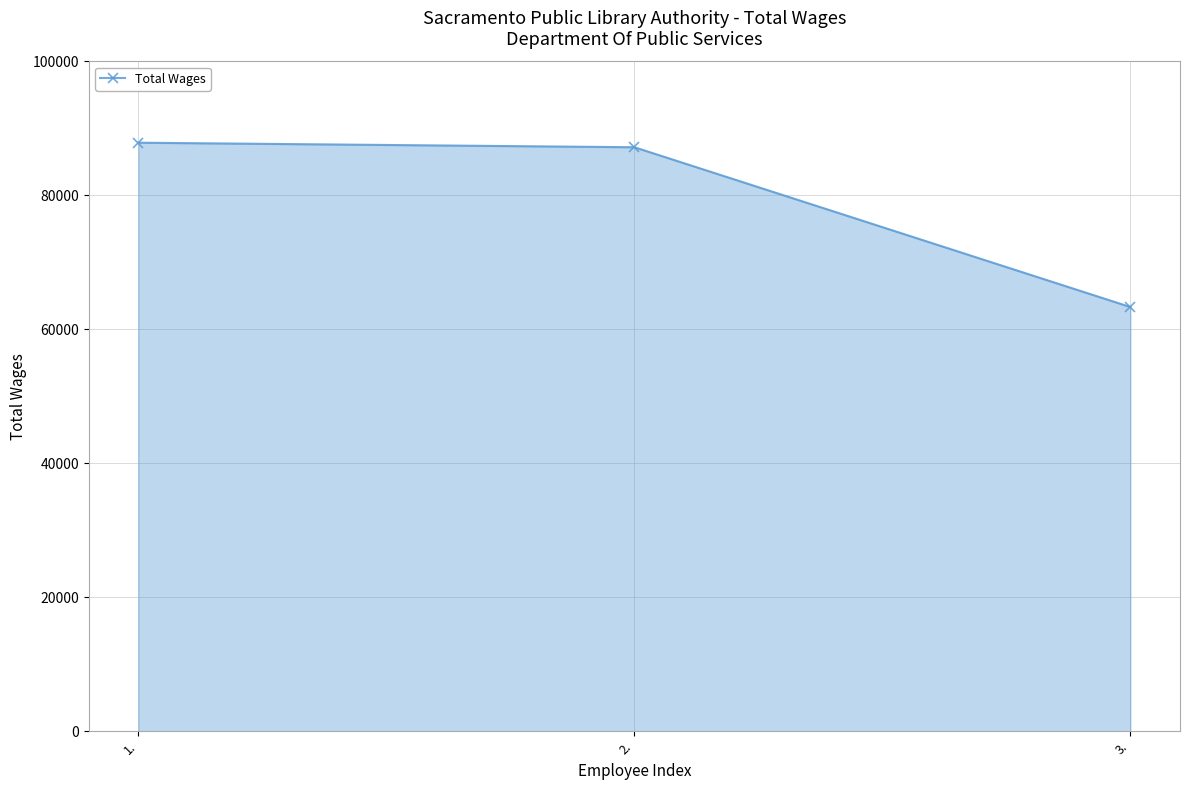

At which label does the data first exceed 87194?

1.